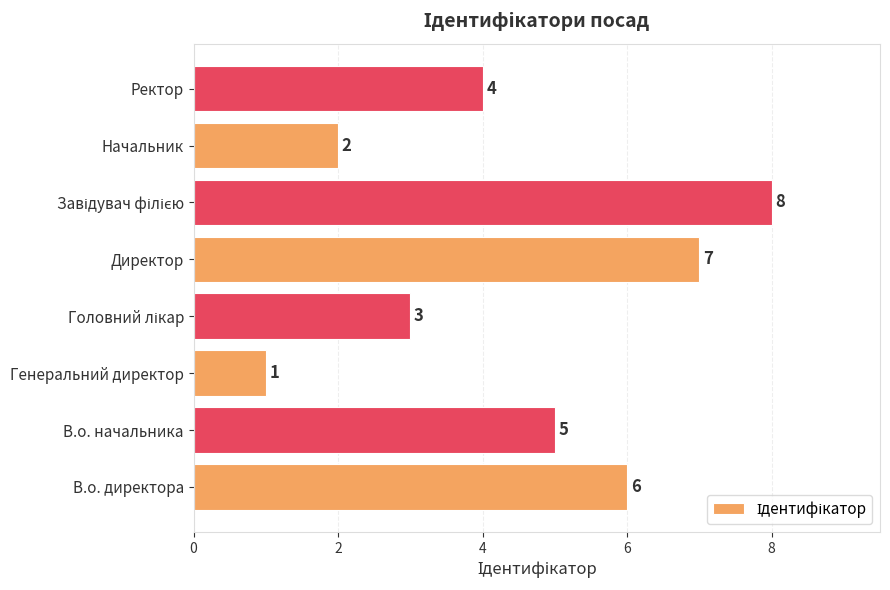

What is the maximum value shown in the chart?

8